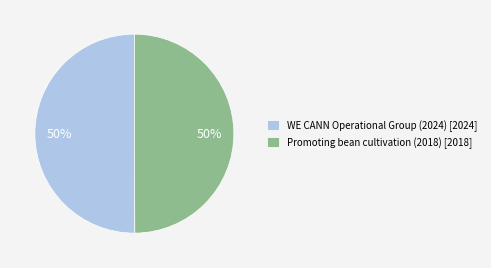

To the nearest percent, what percentage of the pie is Promoting bean cultivation (2018)?

50%